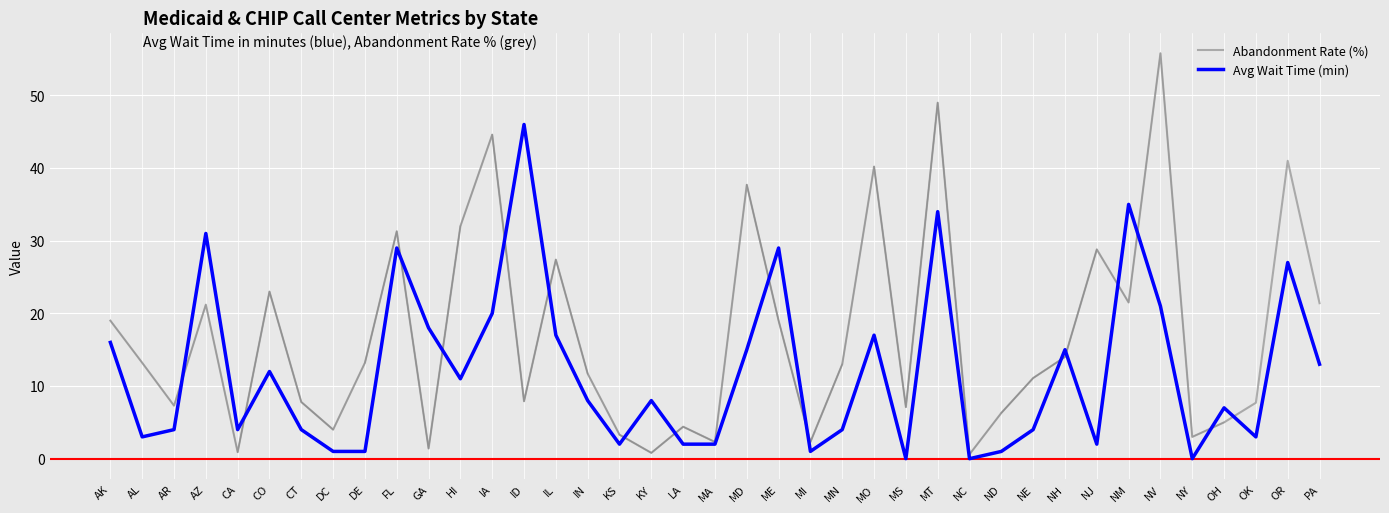

After their last crossing, which series has the higher values: Avg Wait Time (min) or Abandonment Rate (%)?

Abandonment Rate (%)